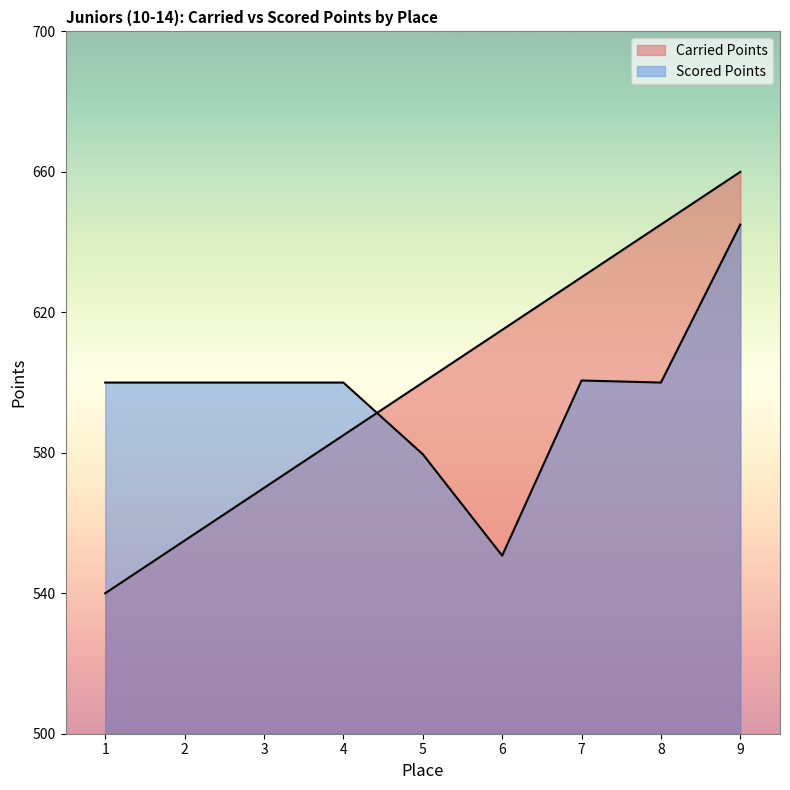

Count the Carried Points values in the range 570 to 630.

5